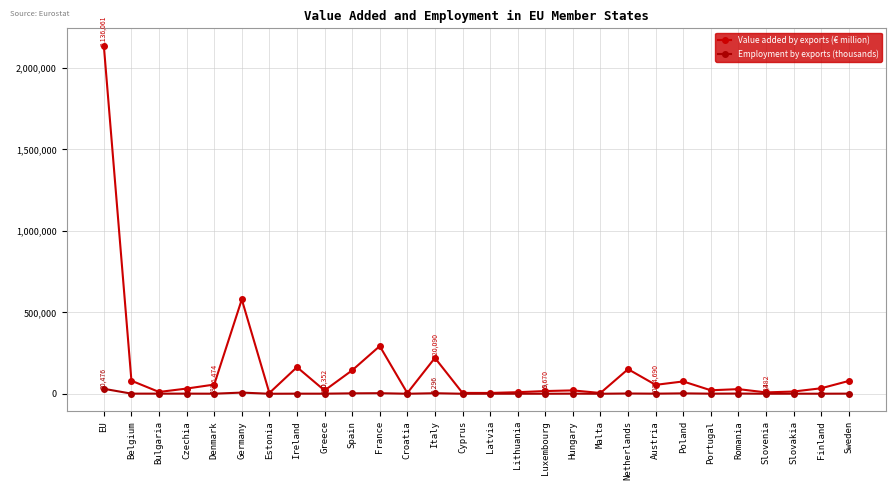

The Employment by exports (thousands) series shows 383.7 at Slovakia. True or false?

True